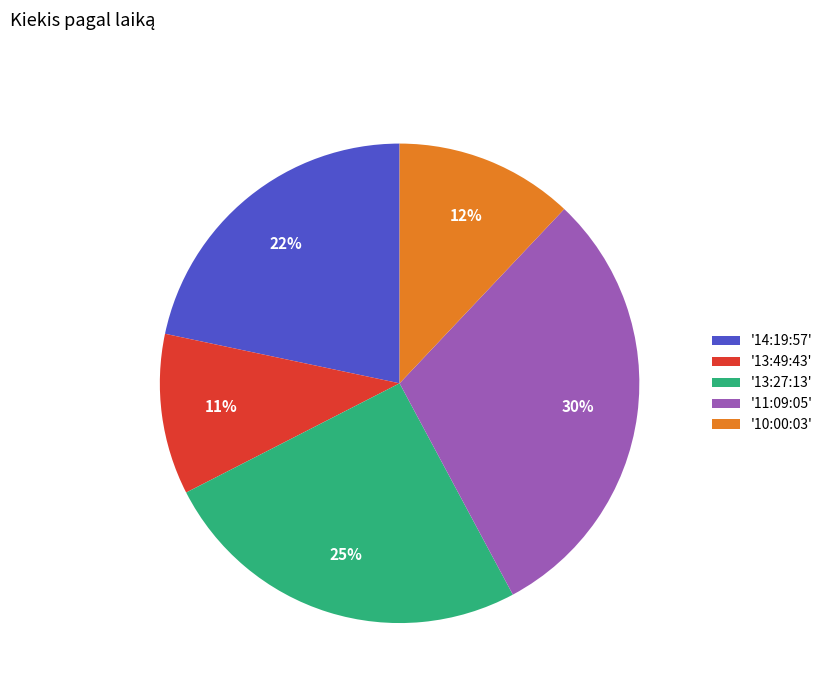

How many slices are in this pie chart?

5